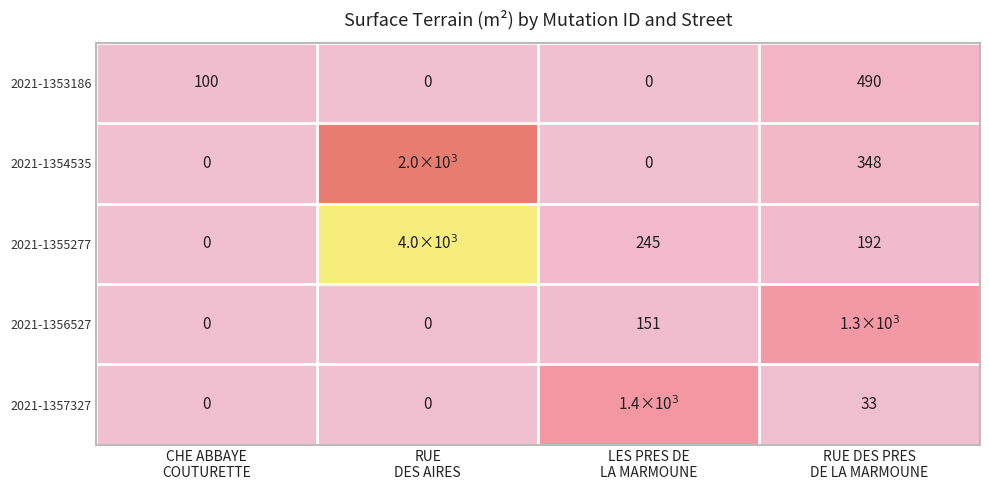

Between LES PRES DE
LA MARMOUNE and RUE DES PRES
DE LA MARMOUNE, which is larger?

RUE DES PRES
DE LA MARMOUNE